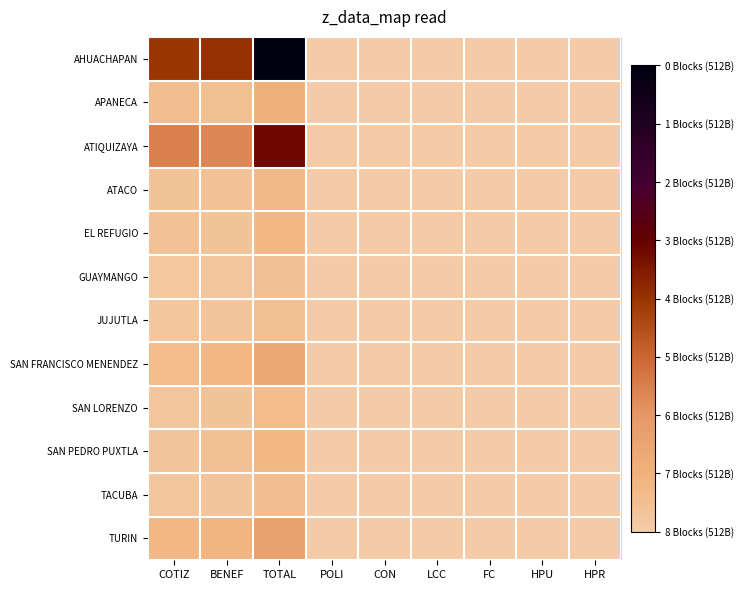

What is the total value across all series at POLI?

1